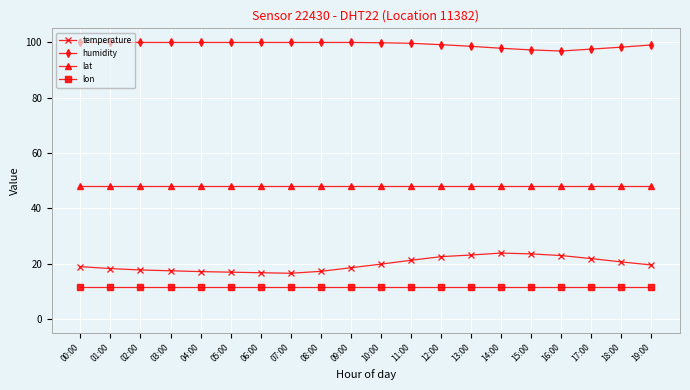

True or false: humidity has a value of 36.1 at 04:00.

False